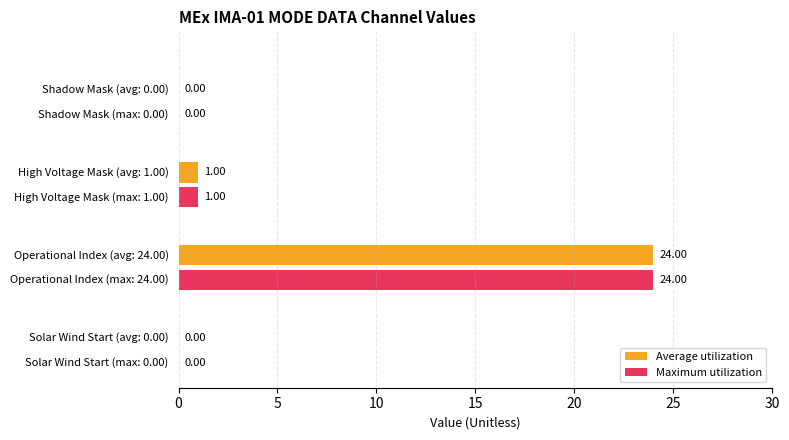

What is the sum of all Maximum utilization values?

25